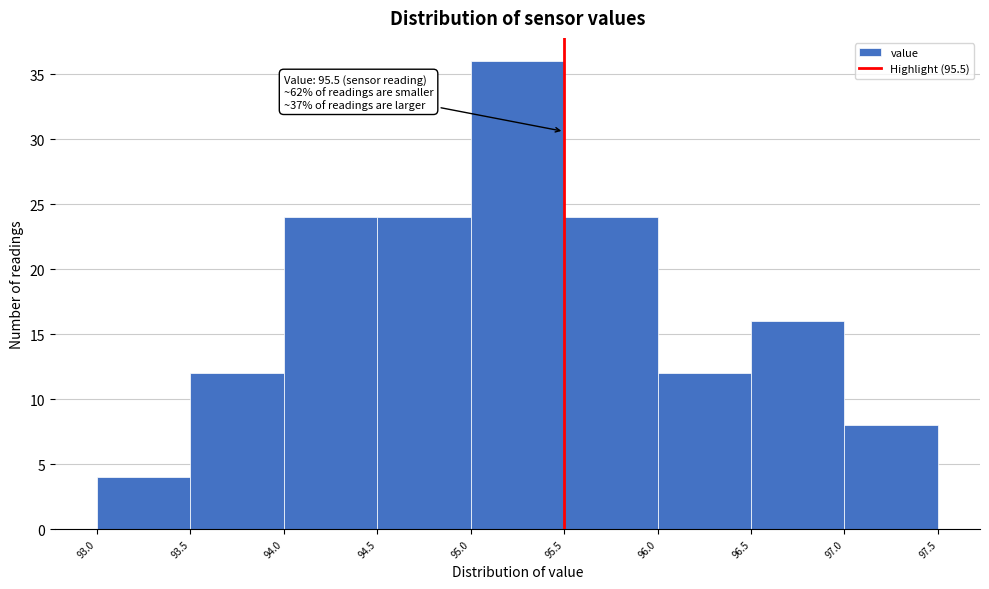

Which range on the x-axis has the tallest bar?

95.0 to 95.5